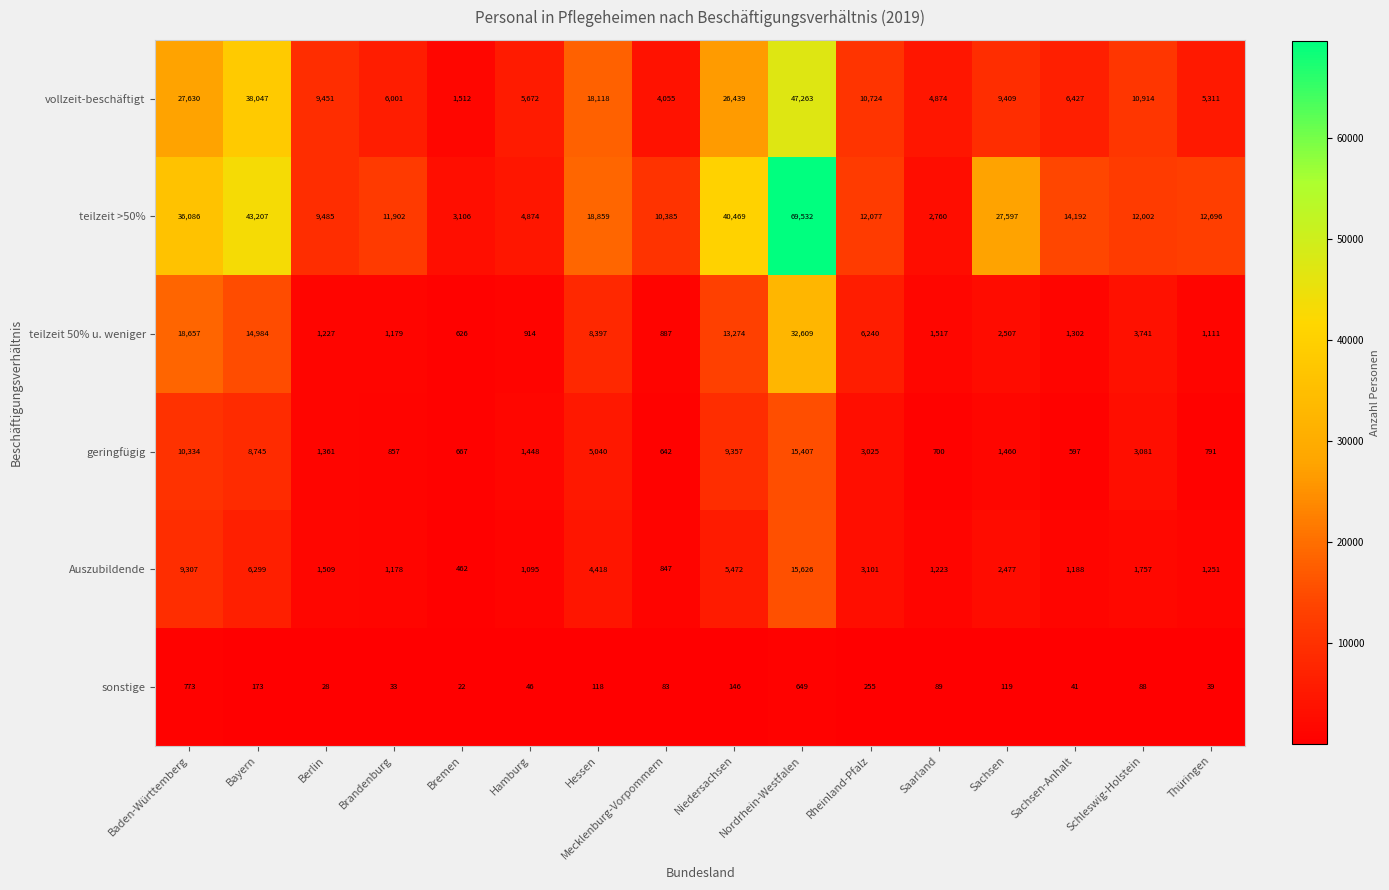

Count the number of categories in the chart.

16